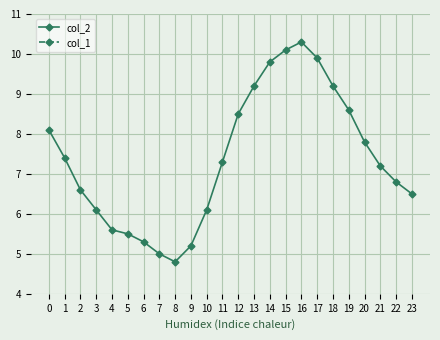

What is the sum of all col_2 values?

176.9